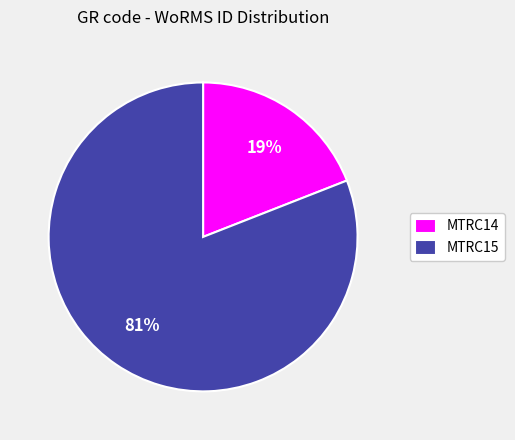

To the nearest percent, what is the difference between the MTRC15 and MTRC14 slice percentages?

62%